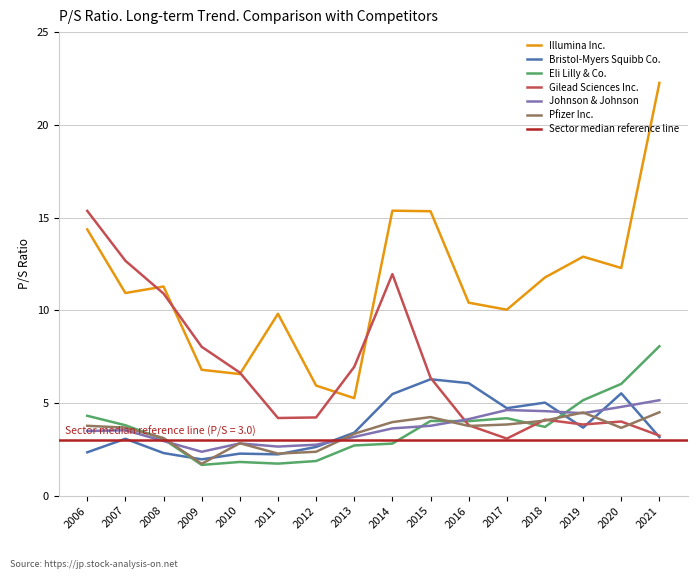

True or false: Illumina Inc. and Eli Lilly & Co. cross at least once.

False